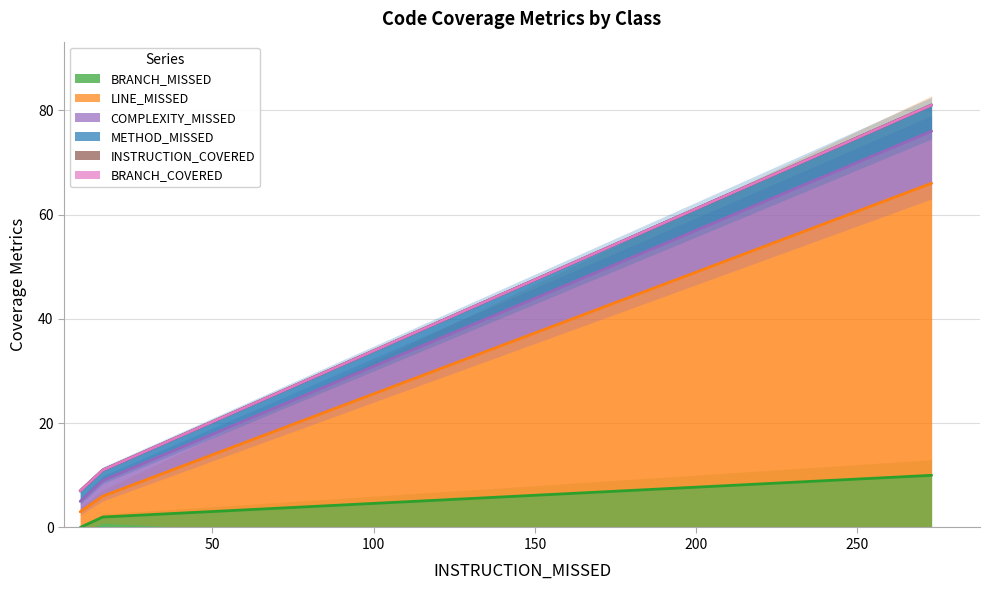

What is the maximum value for BRANCH_MISSED?

10